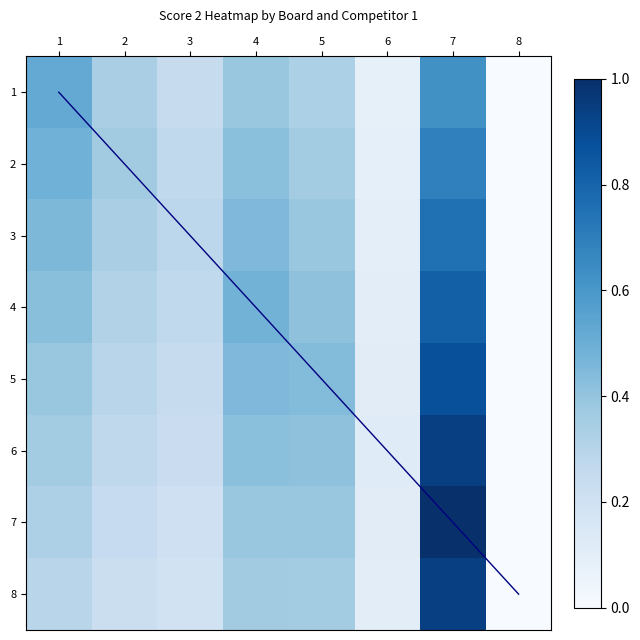

True or false: 5 has a value of 0.0 at 6.

False